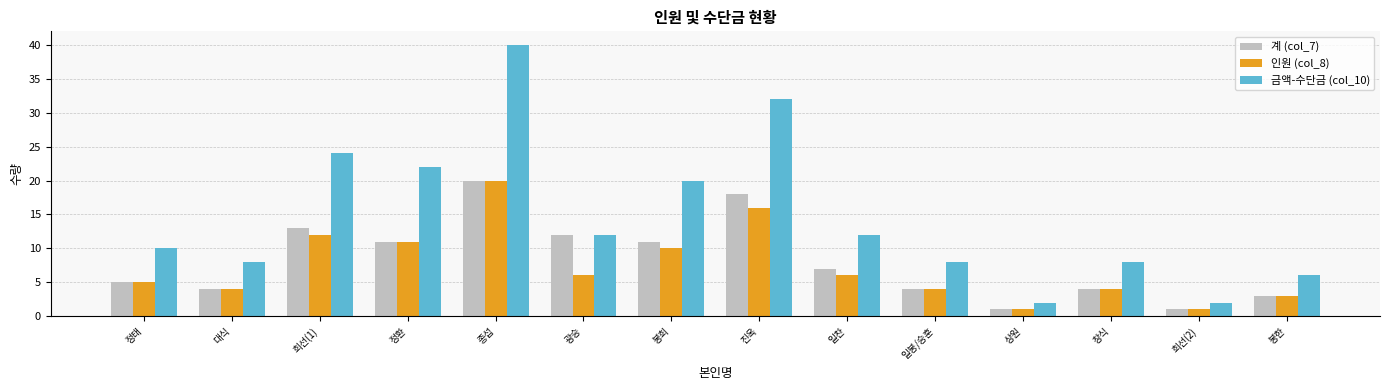

True or false: 계 (col_7) has a value of 3 at 정환.

False